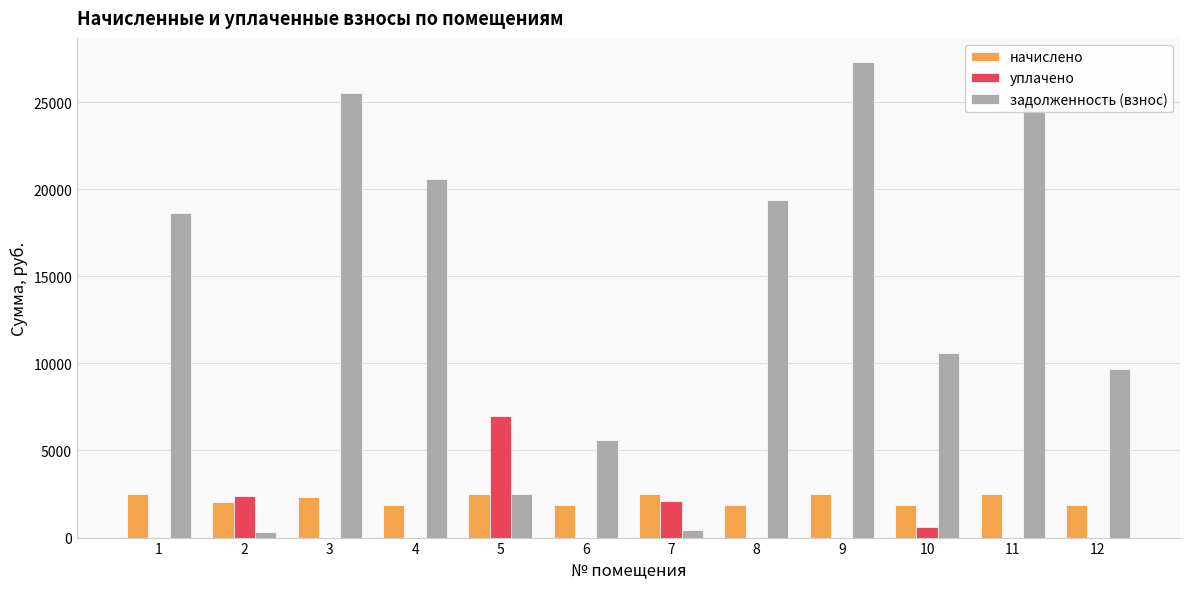

What is the approximate value of начислено at 11?

2513.0